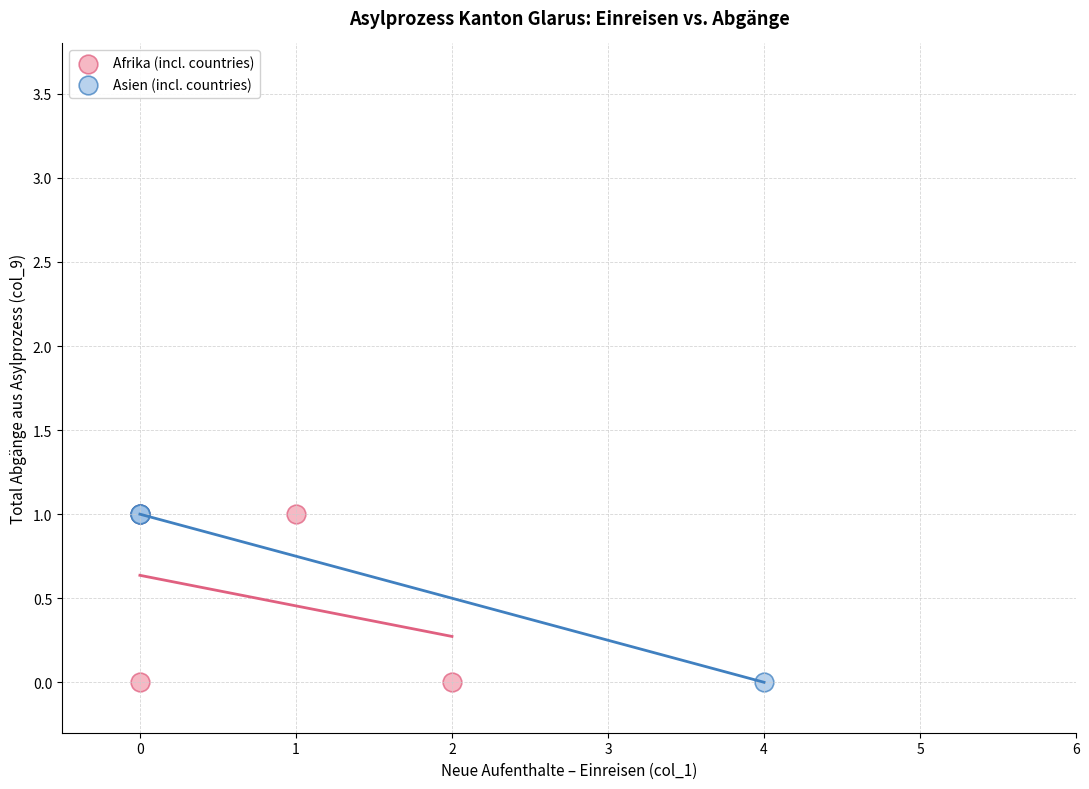

What are all the series names shown in the legend?

Afrika (incl. countries), Asien (incl. countries)